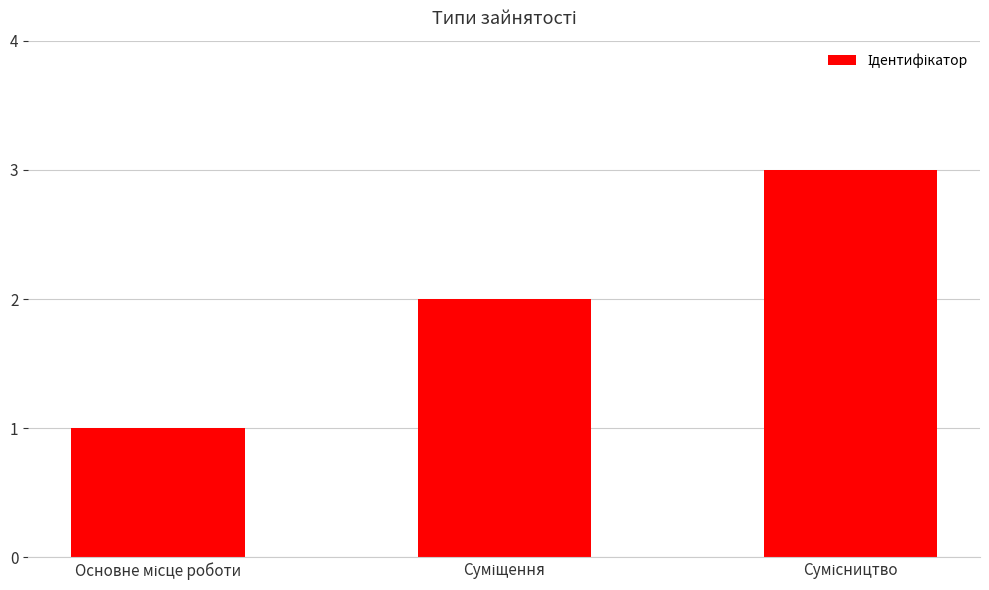

What is the greatest value displayed?

3